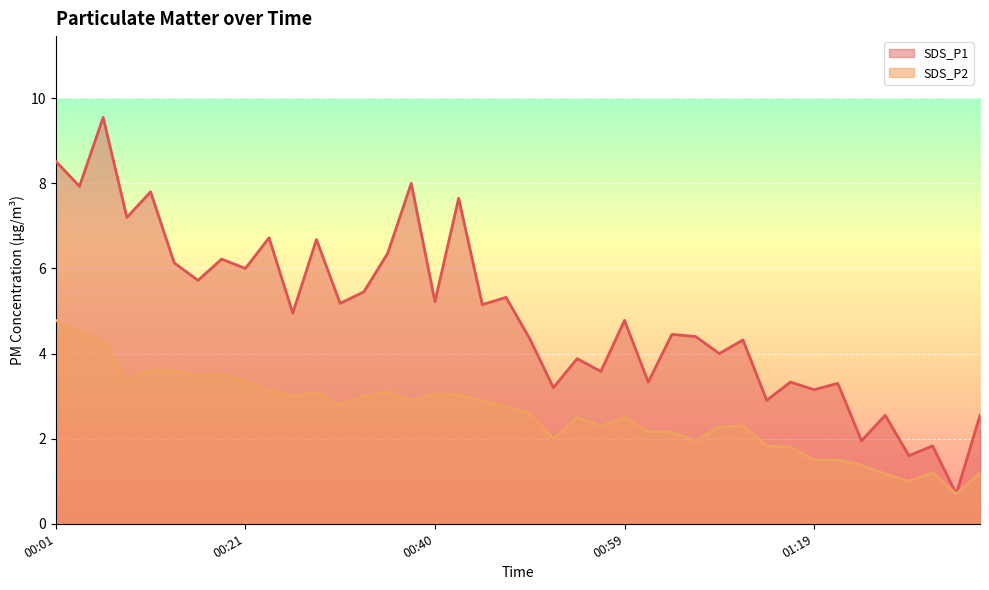

Where is SDS_P1 nearest to the value 5?

00:25